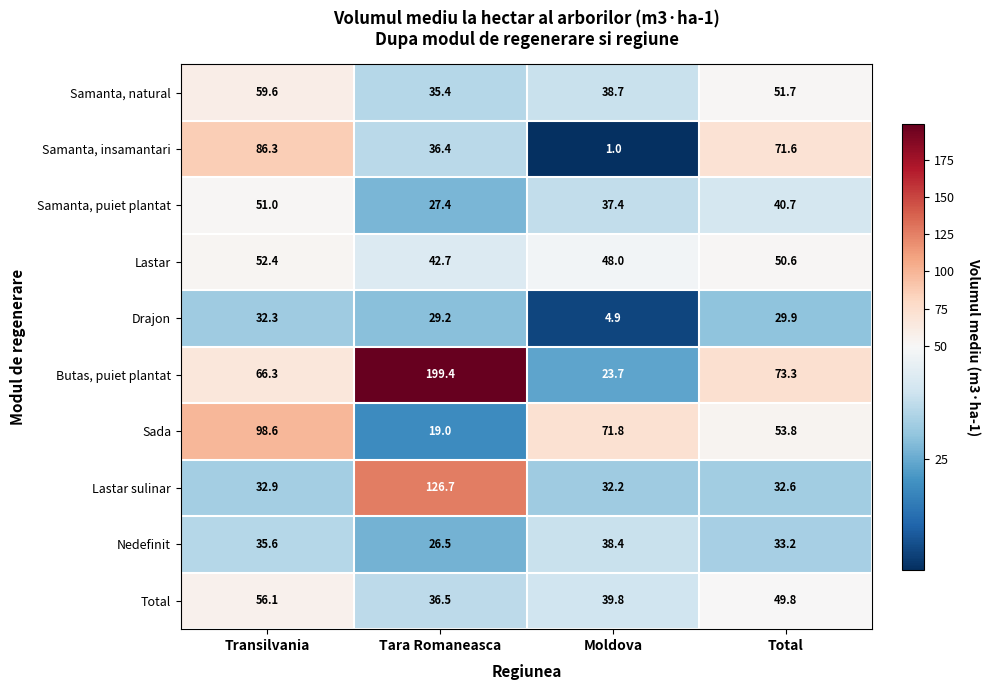

What is the difference between the maximum and minimum values in the Sada series?

79.6